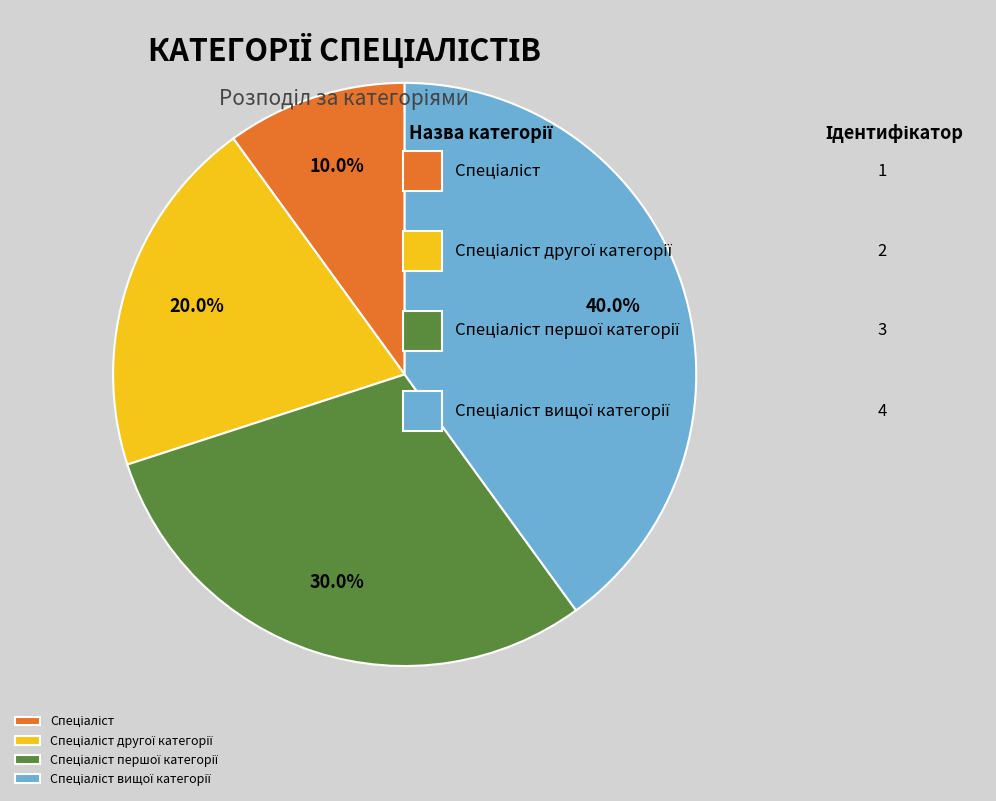

Is there any slice that represents more than half of the pie?

No